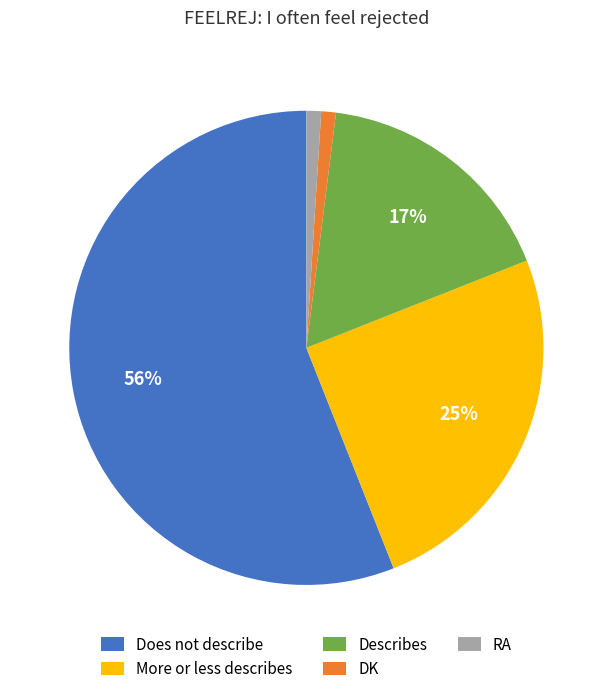

To the nearest percent, what percentage of the pie is More or less describes?

25%